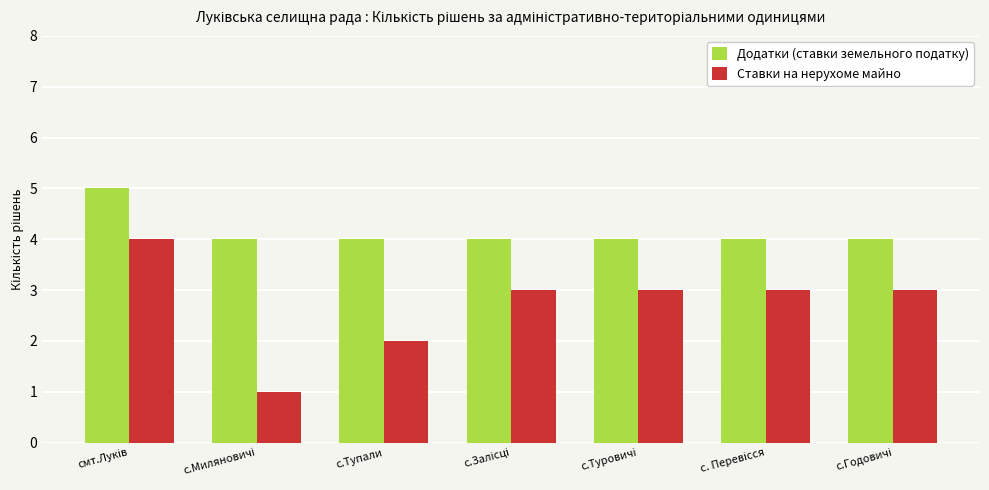

At how many categories does at least one series exceed 3?

7